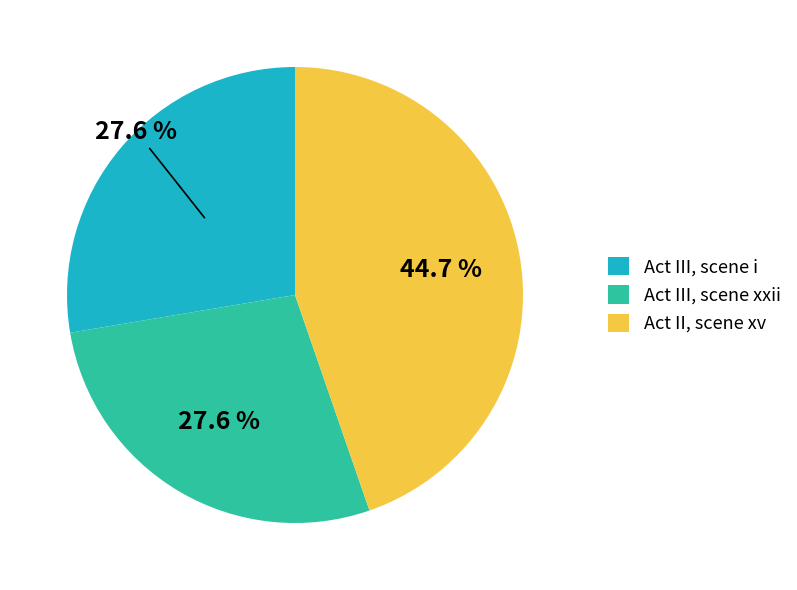

Is there a majority slice in this chart?

No